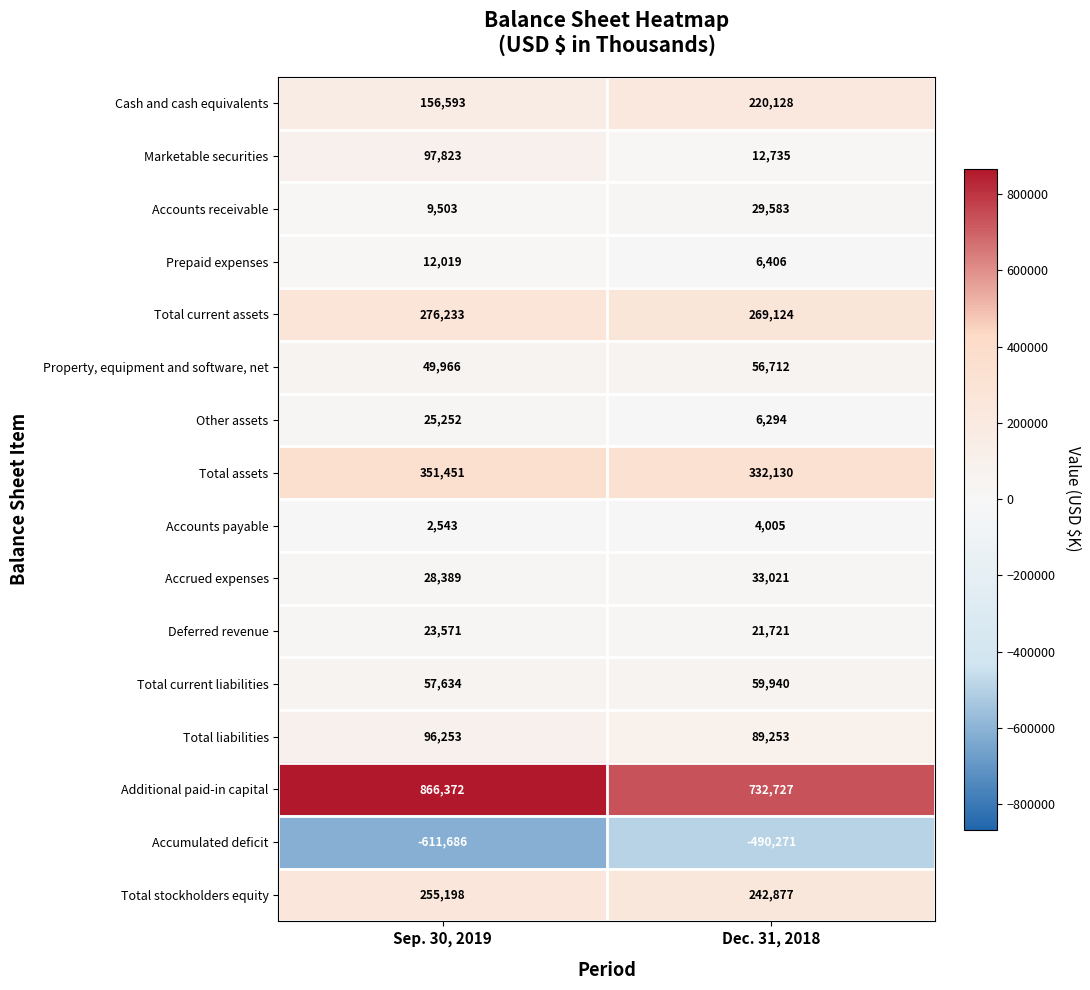

Rank the series at Sep. 30, 2019 from highest to lowest value.

Additional paid-in capital, Total assets, Total current assets, Total stockholders equity, Cash and cash equivalents, Marketable securities, Total liabilities, Total current liabilities, Property, equipment and software, net, Accrued expenses, Other assets, Deferred revenue, Prepaid expenses, Accounts receivable, Accounts payable, Accumulated deficit